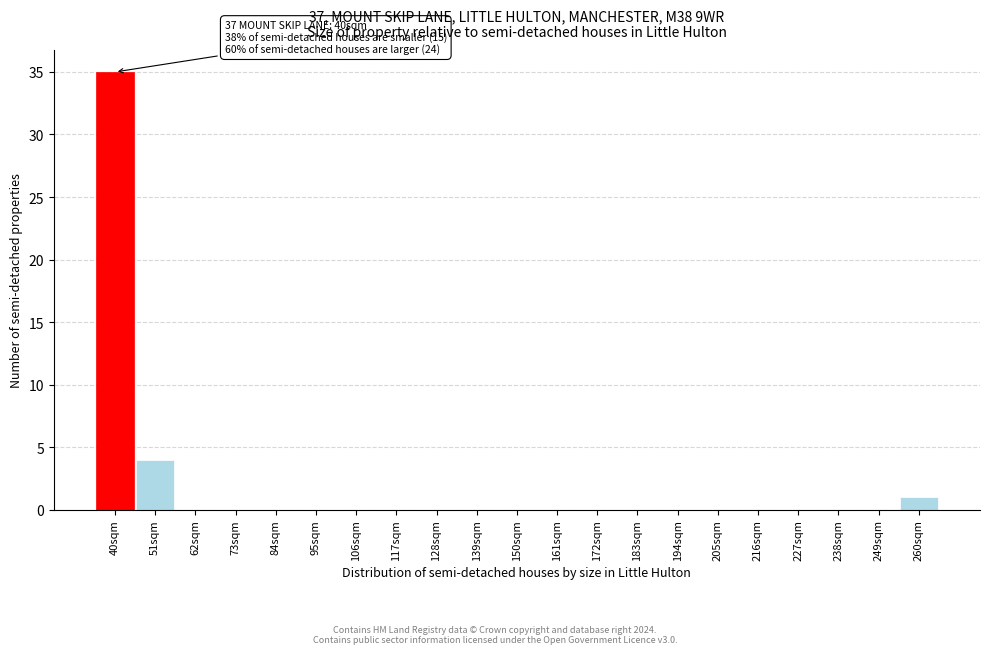

Reading left to right, transcribe all the data shown in this chart.

40sqm=35	51sqm=4	62sqm=0	73sqm=0	84sqm=0	95sqm=0	106sqm=0	117sqm=0	128sqm=0	139sqm=0	150sqm=0	161sqm=0	172sqm=0	183sqm=0	194sqm=0	205sqm=0	216sqm=0	227sqm=0	238sqm=0	249sqm=0	260sqm=1